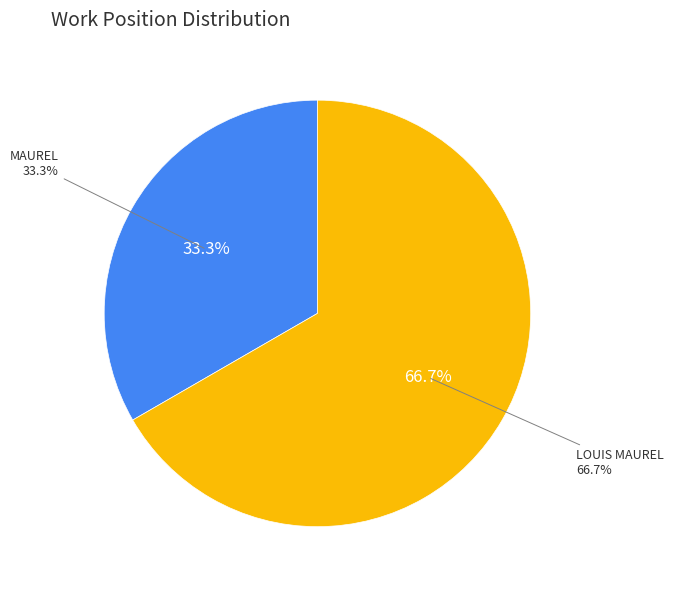

To the nearest percent, what is the average slice percentage?

50%